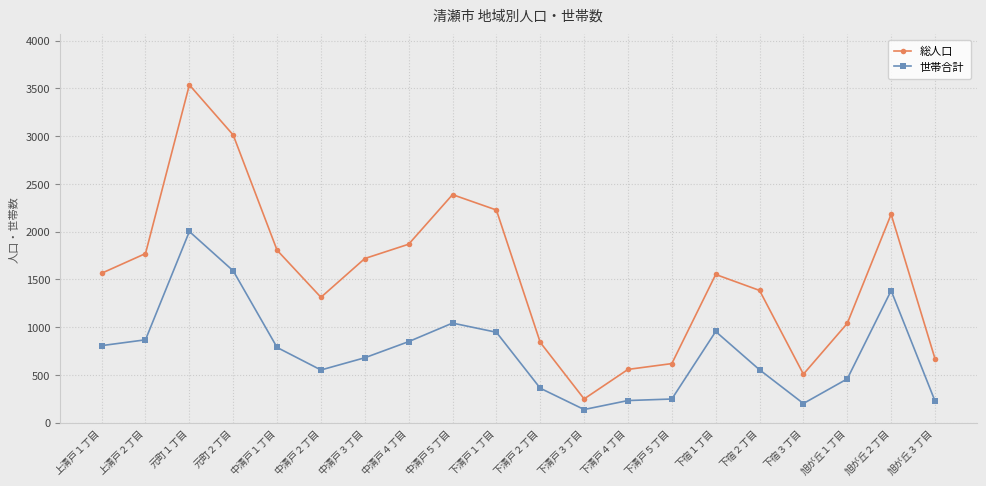

Rank the series by their average value, from highest to lowest.

総人口, 世帯合計